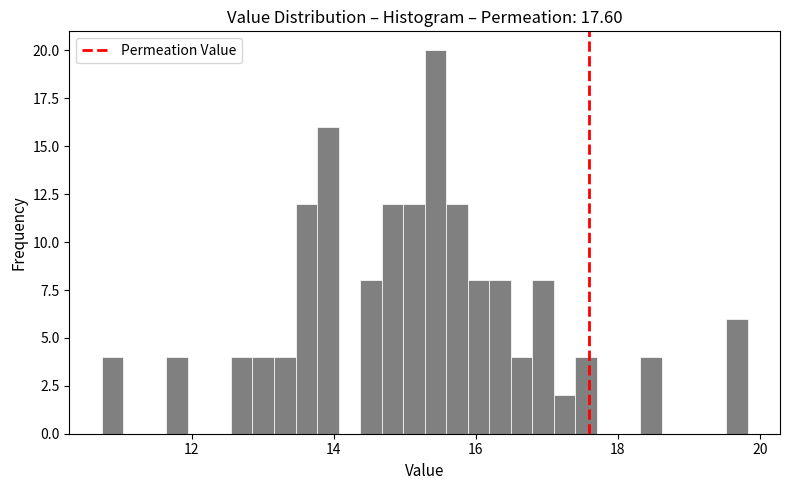

Around what value on the x-axis is the tallest bar? Give the approximate position of its centre, as read against the axis.

15.4